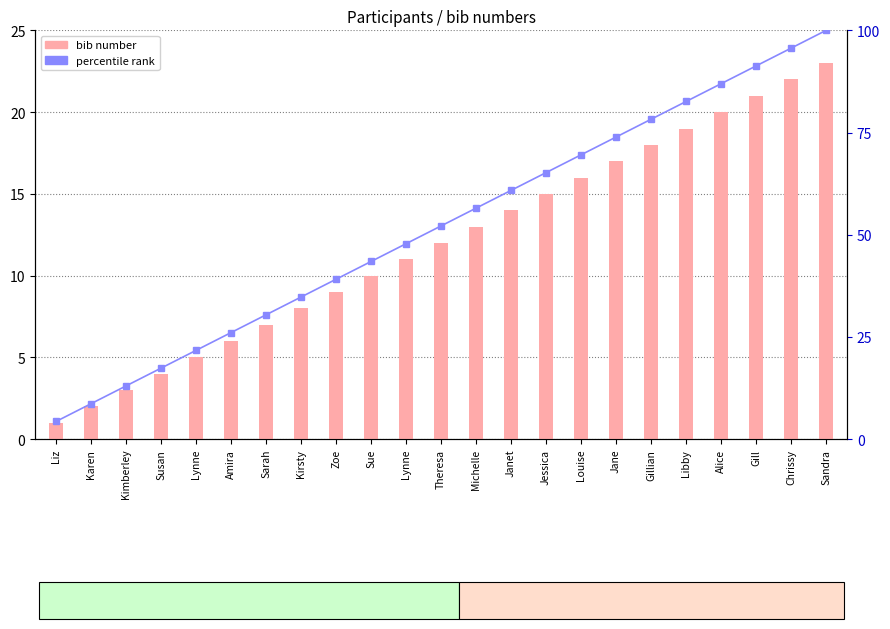

What is the difference between the second highest and minimum values in the bib number series?

21.0